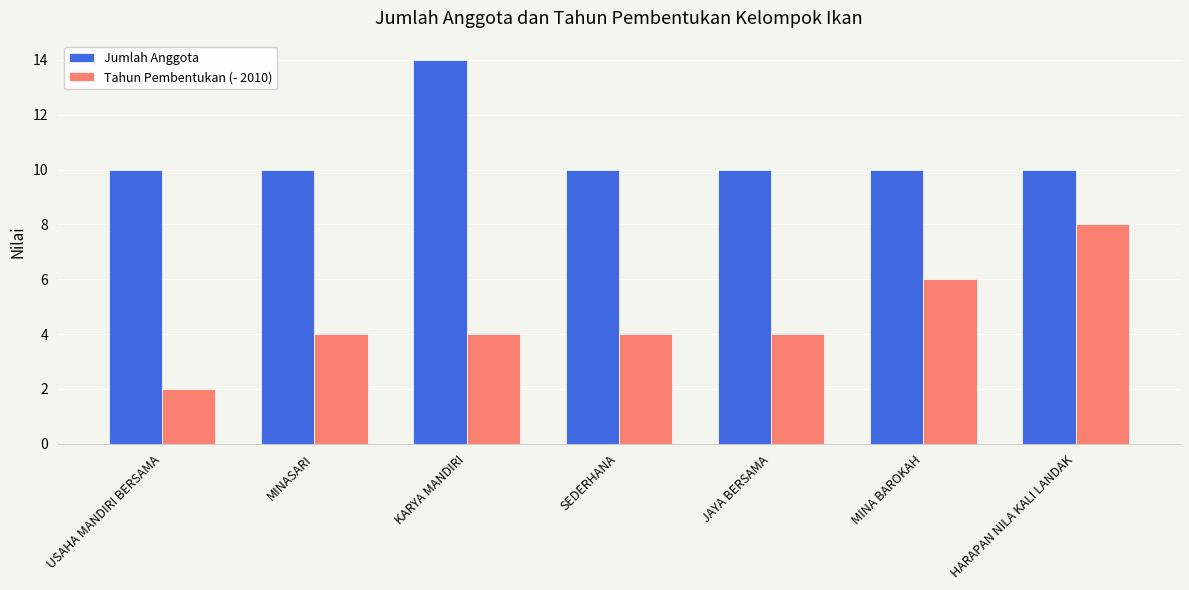

What is the sum of the Jumlah Anggota values at MINASARI and JAYA BERSAMA?

20